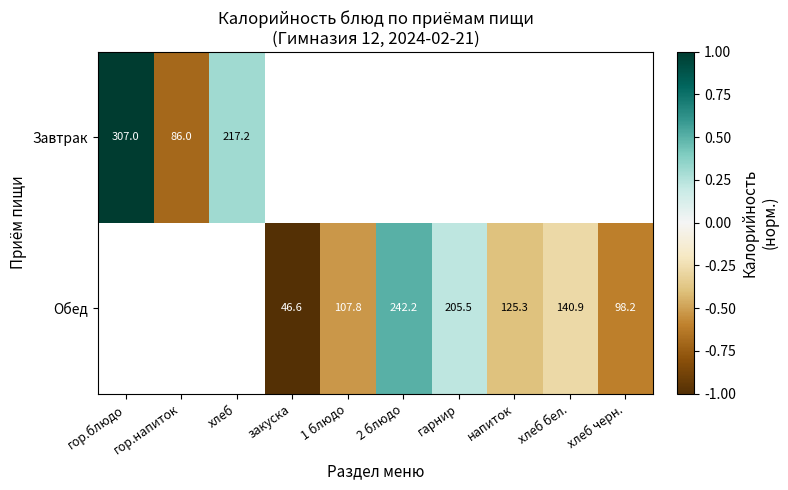

Is the value of Завтрак at гор.блюдо greater than the value of Обед at напиток?

Yes